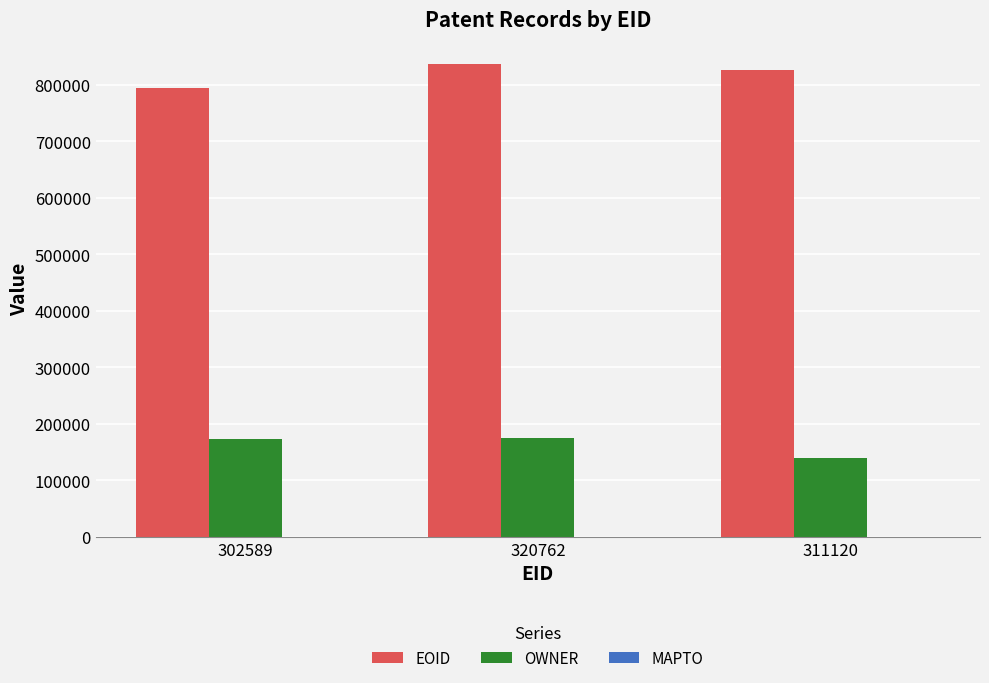

How many distinct data groups are displayed?

2